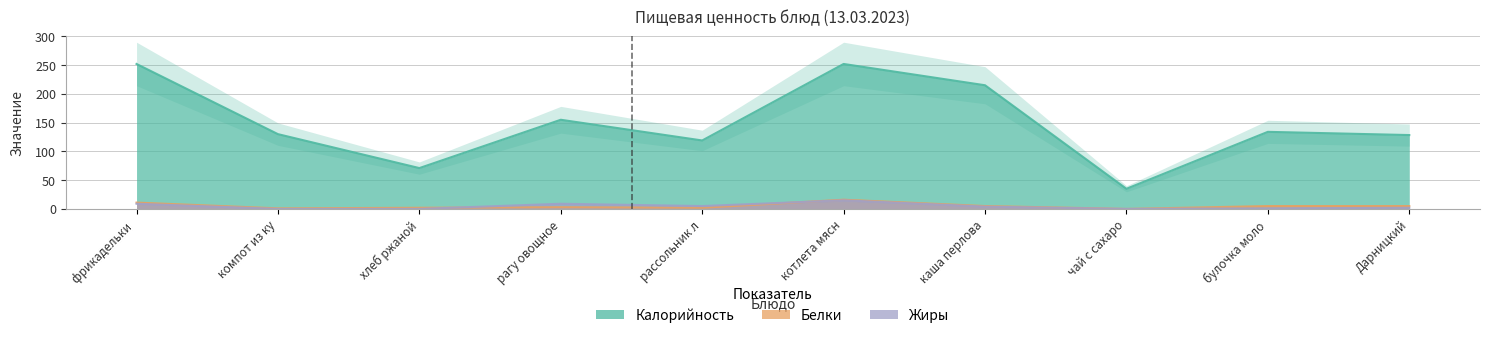

Which series changed the most between хлеб ржаной and булочка моло?

Калорийность